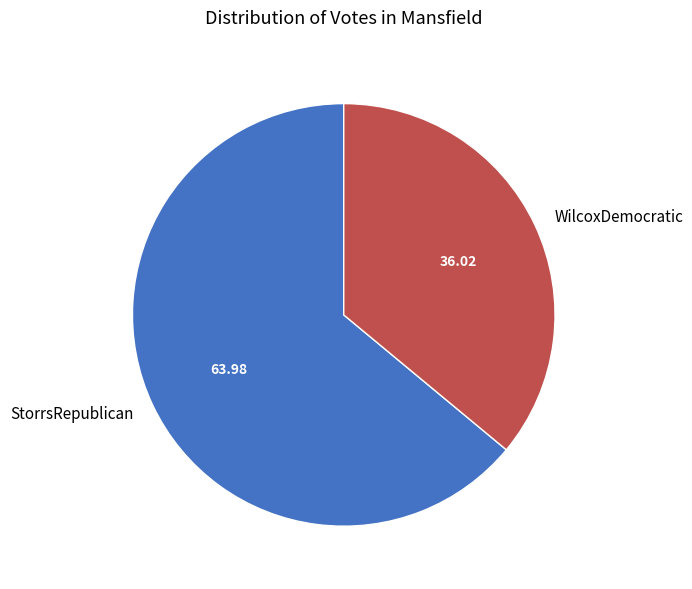

Combined, do WilcoxDemocratic and StorrsRepublican account for over 50%?

Yes